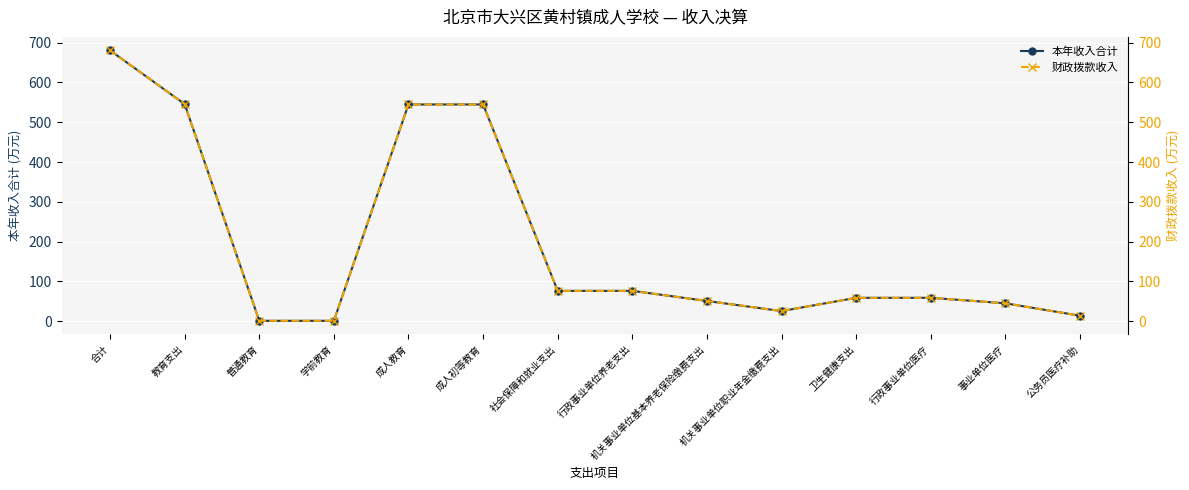

What is the average value of the 财政拨款收入 series?

194.4